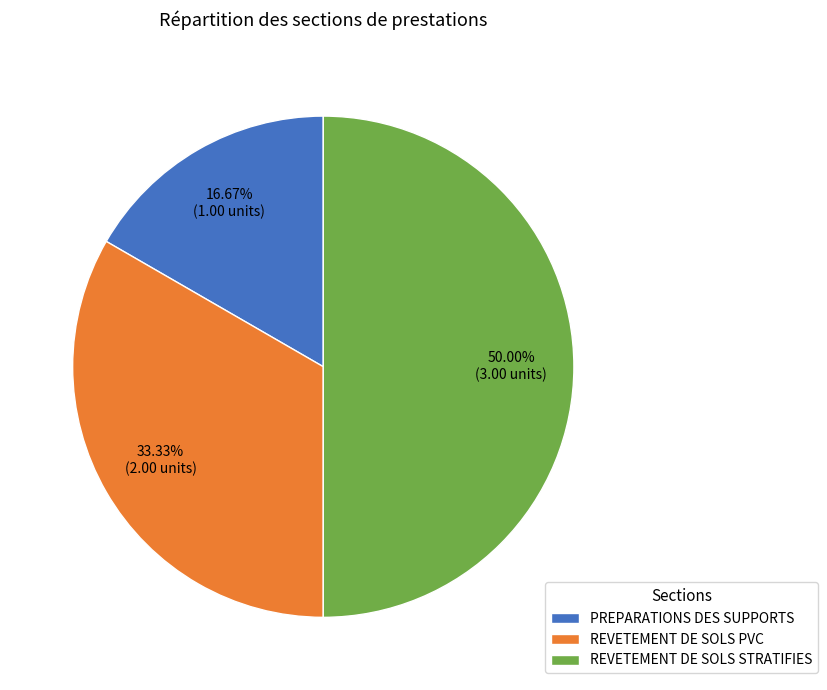

How much of the chart is everything except REVETEMENT DE SOLS STRATIFIES?

50.0%